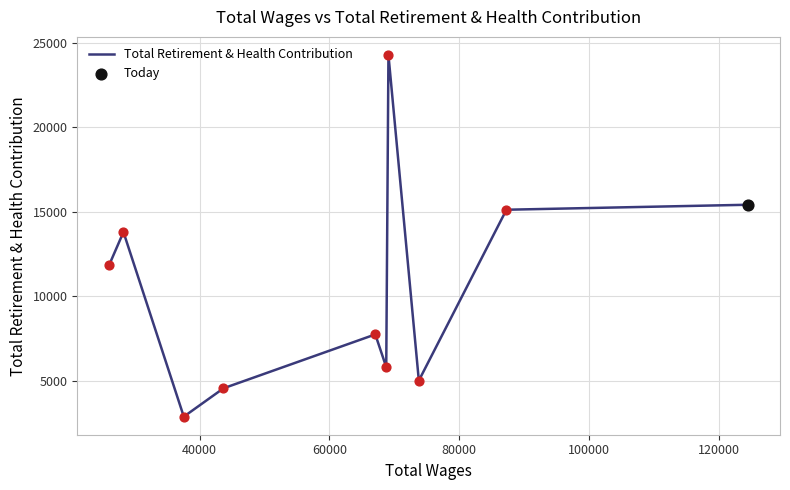

What is the maximum value shown in the chart?

24273